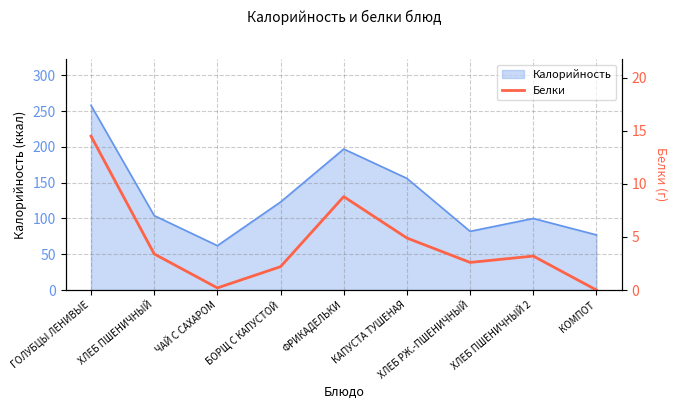

Reading right to left, transcribe all the data shown in this chart.

0.0	3.2	2.6	4.9	8.8	2.2	0.2	3.4	14.5